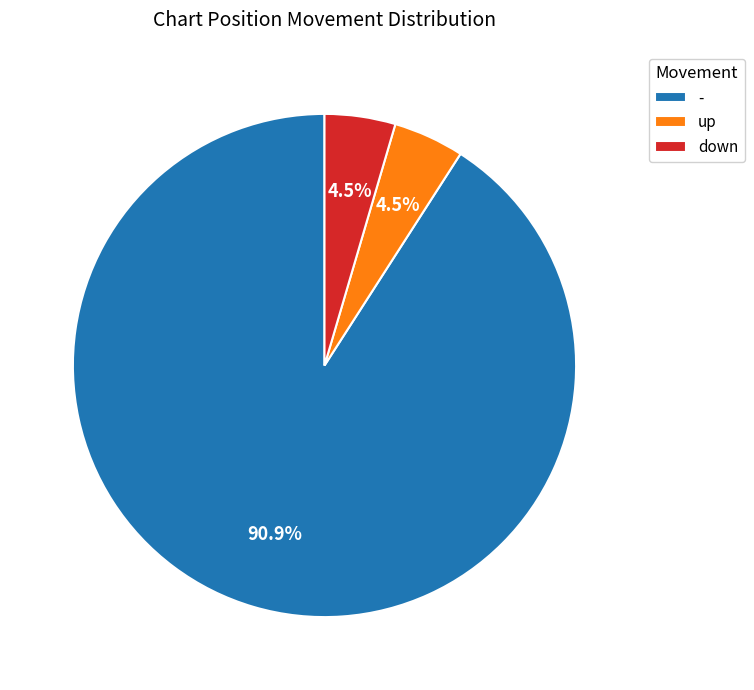

Which category has the biggest portion of the pie?

-